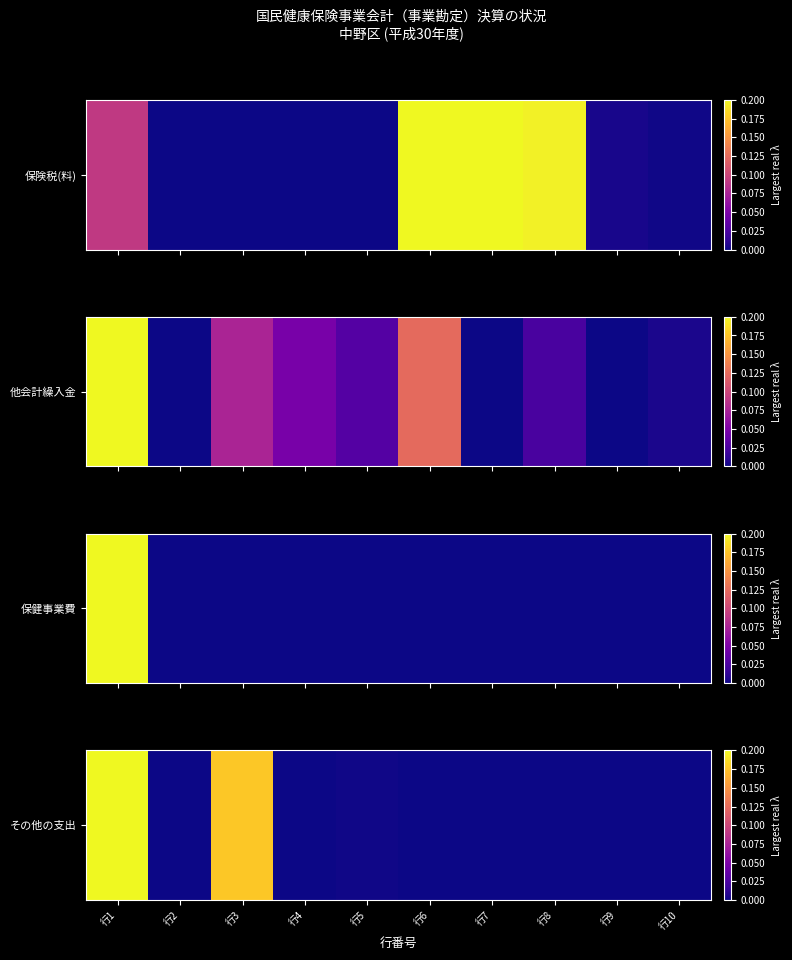

How many categories are shown in the chart?

10